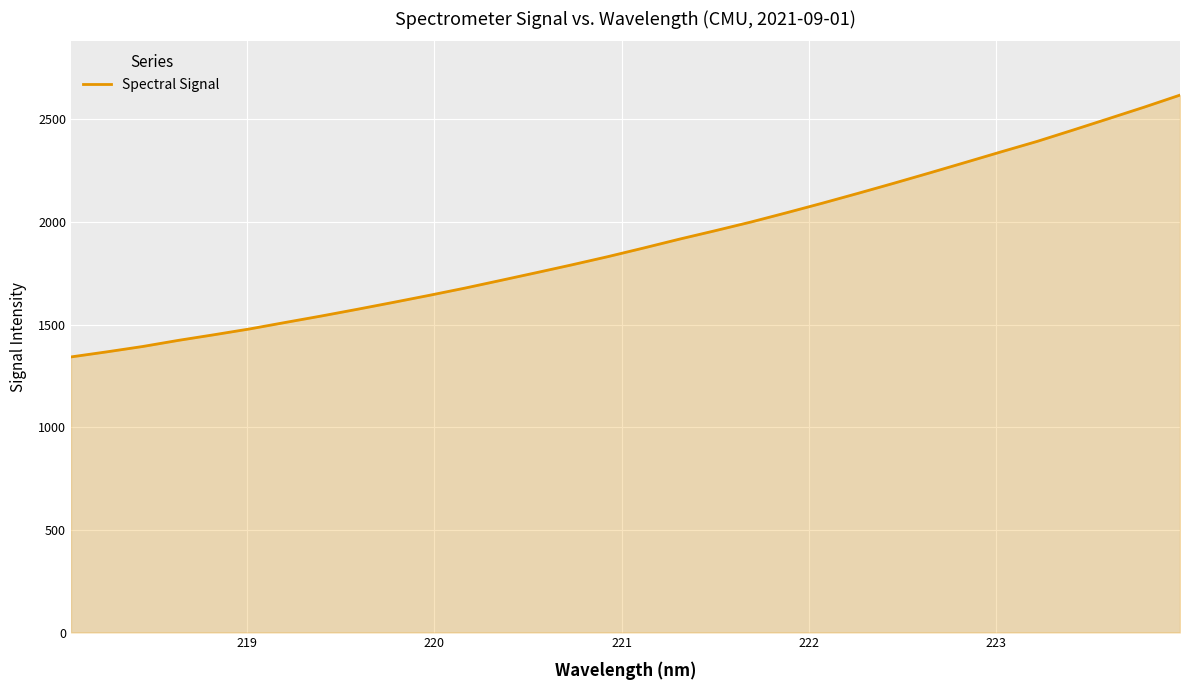

What is the maximum value shown in the chart?

2618.3